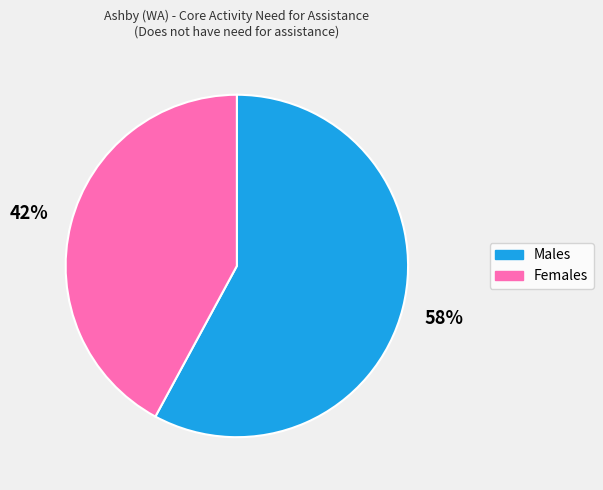

True or false: Females accounts for 31% of the total.

False